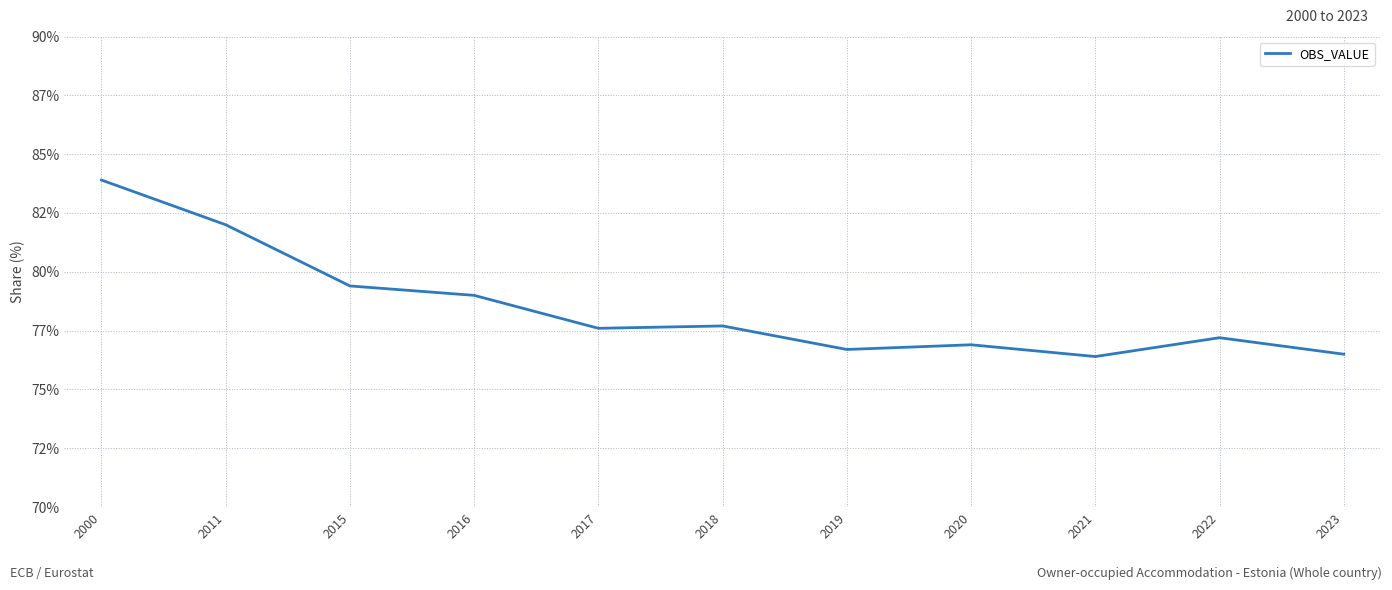

Where is the first local minimum?

2017